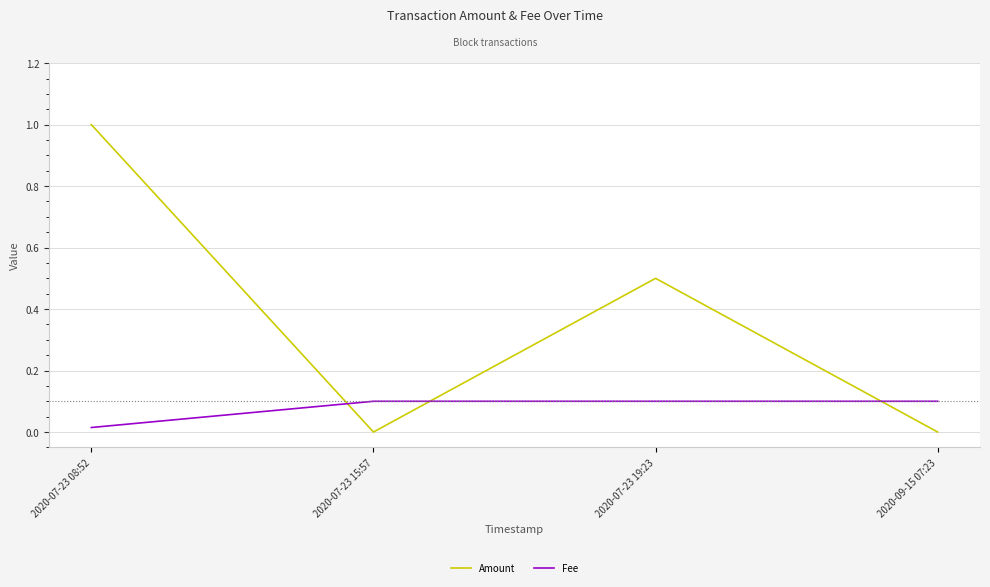

What is the approximate value of Fee at 2020-07-23 15:57?

0.1